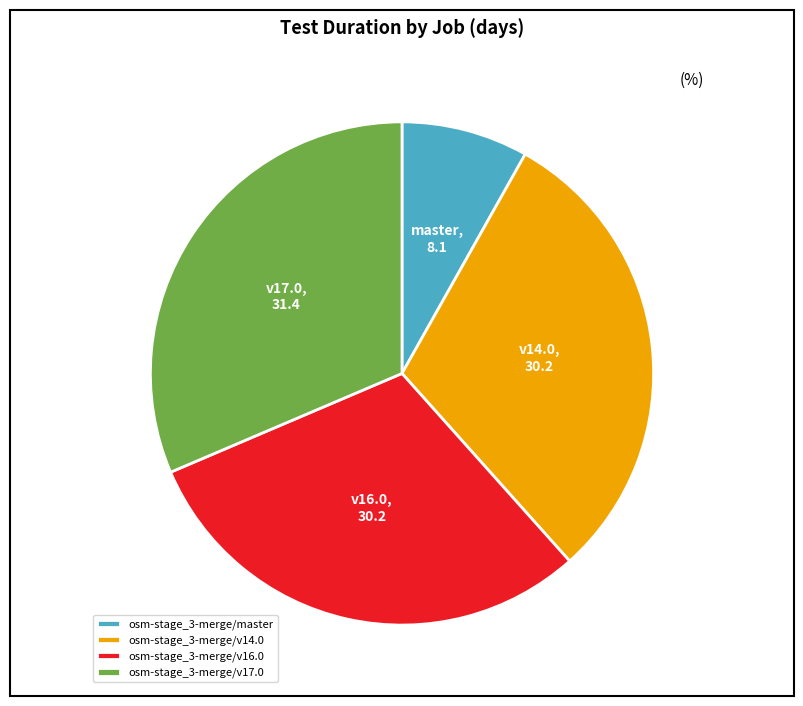

Is osm-stage_3-merge/v16.0 the majority of the pie?

No